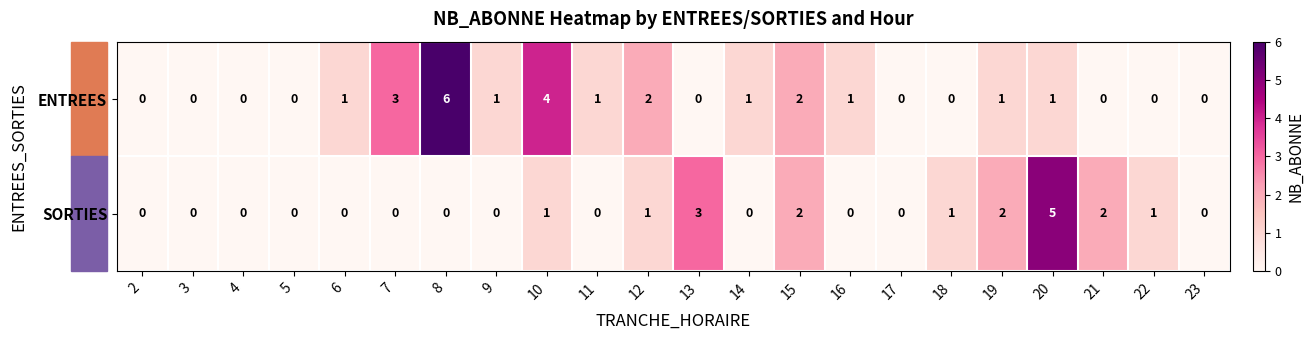

Which series has the largest total across all categories?

ENTREES